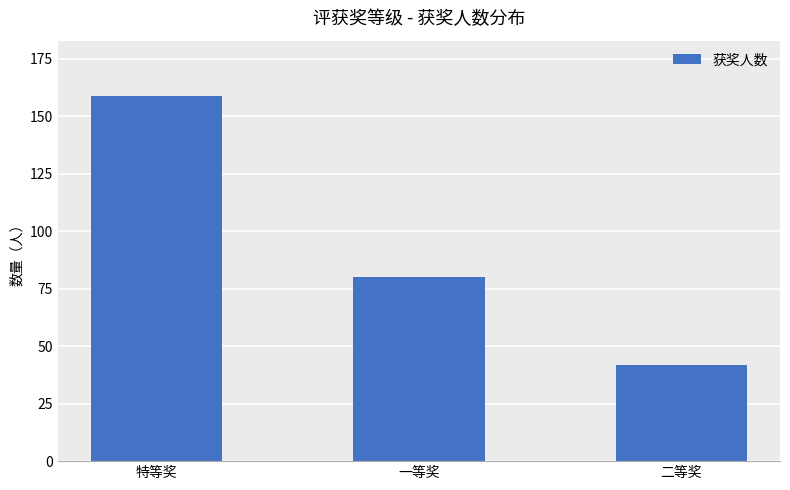

Reading left to right, list all the values displayed in this chart.

159	80	42